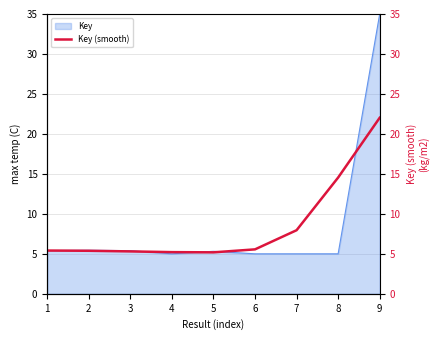

What is the sum of all values?

76.6